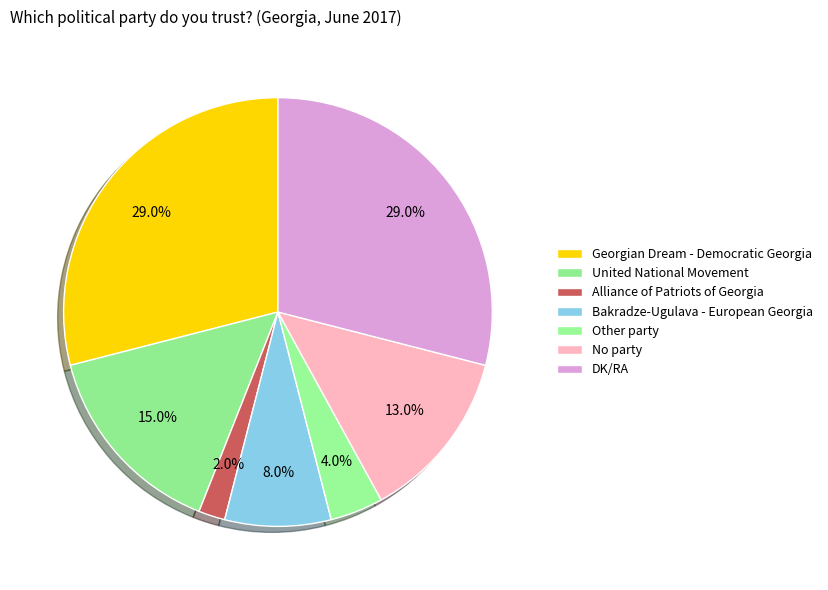

To the nearest percent, what is the difference between the No party and Alliance of Patriots of Georgia slice percentages?

11%